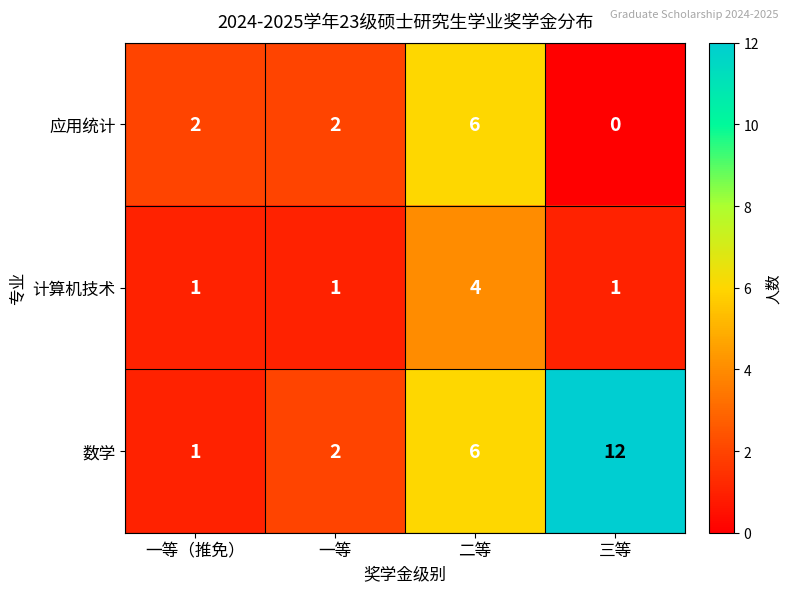

How many data points in 计算机技术 are above 1?

1